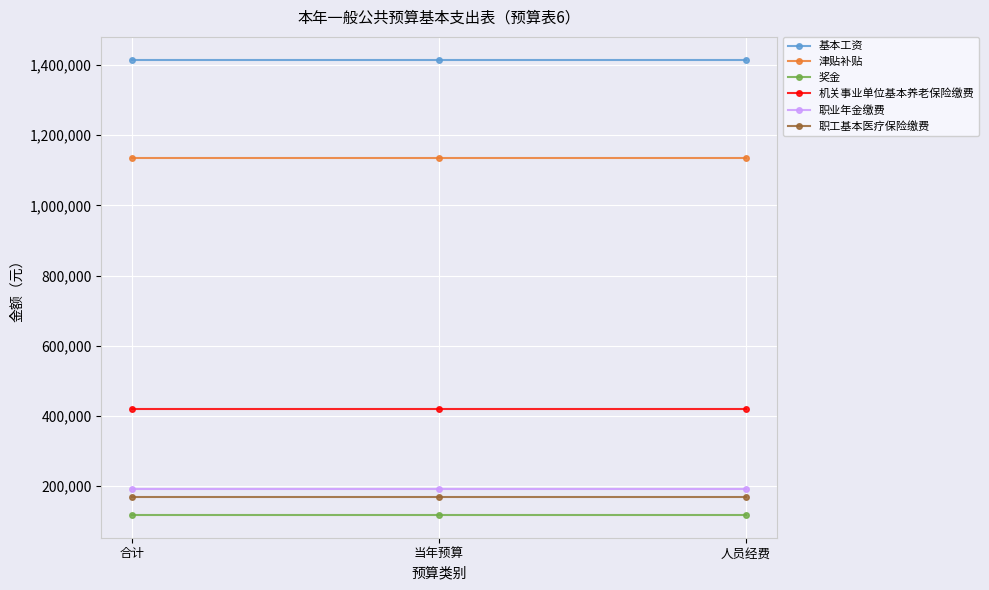

Reading left to right, transcribe all the data shown in this chart.

基本工资: 1415172.0	1415172.0	1415172.0
津贴补贴: 1135146.0	1135146.0	1135146.0
奖金: 117931.0	117931.0	117931.0
机关事业单位基本养老保险缴费: 420166.2	420166.2	420166.2
职业年金缴费: 191585.8	191585.8	191585.8
职工基本医疗保险缴费: 168066.5	168066.5	168066.5